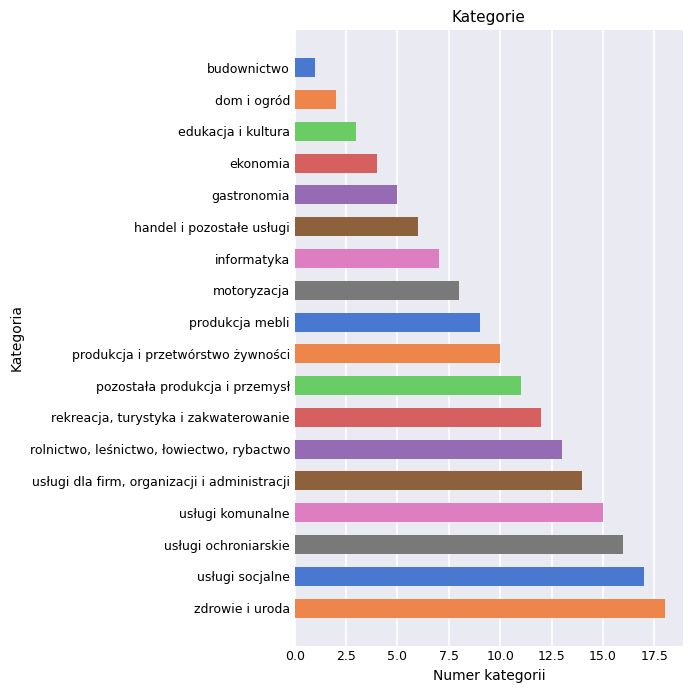

Approximately how many times larger is the value at gastronomia compared to zdrowie i uroda?

0.3